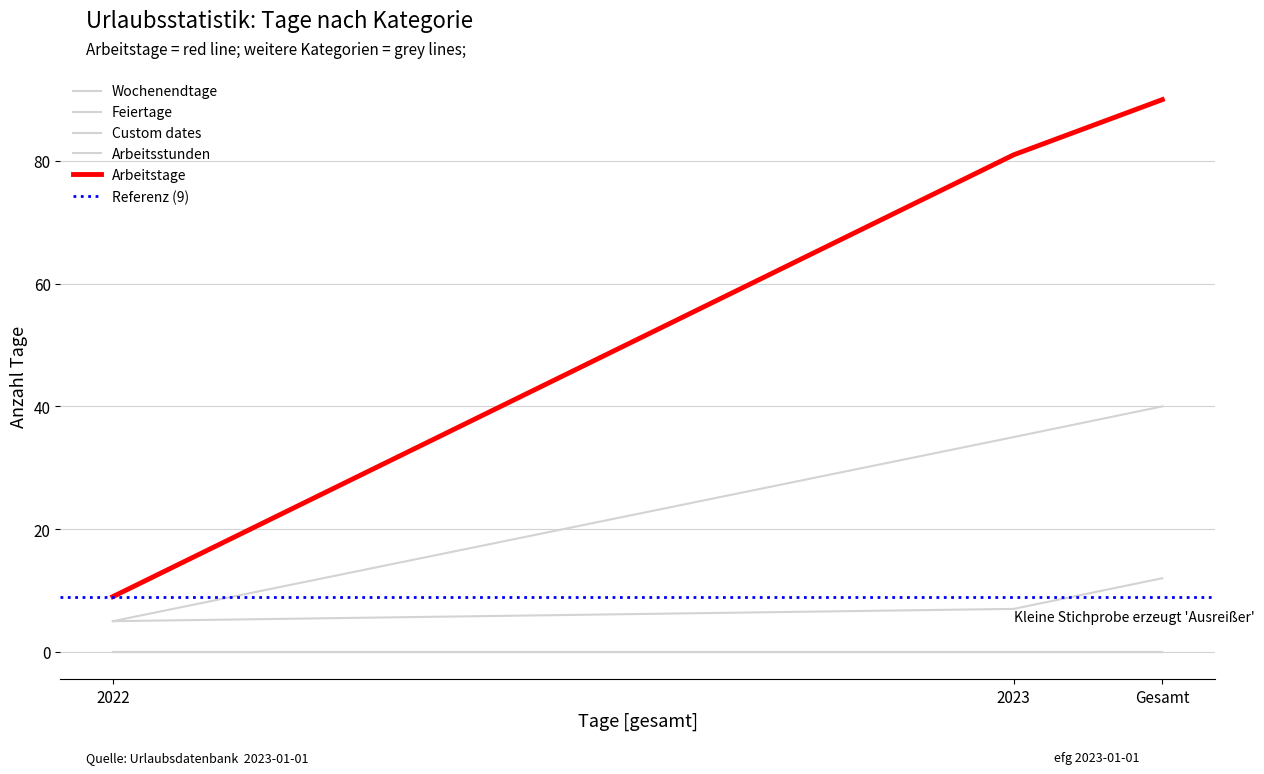

What is the label of the 2nd point from the right?

2023